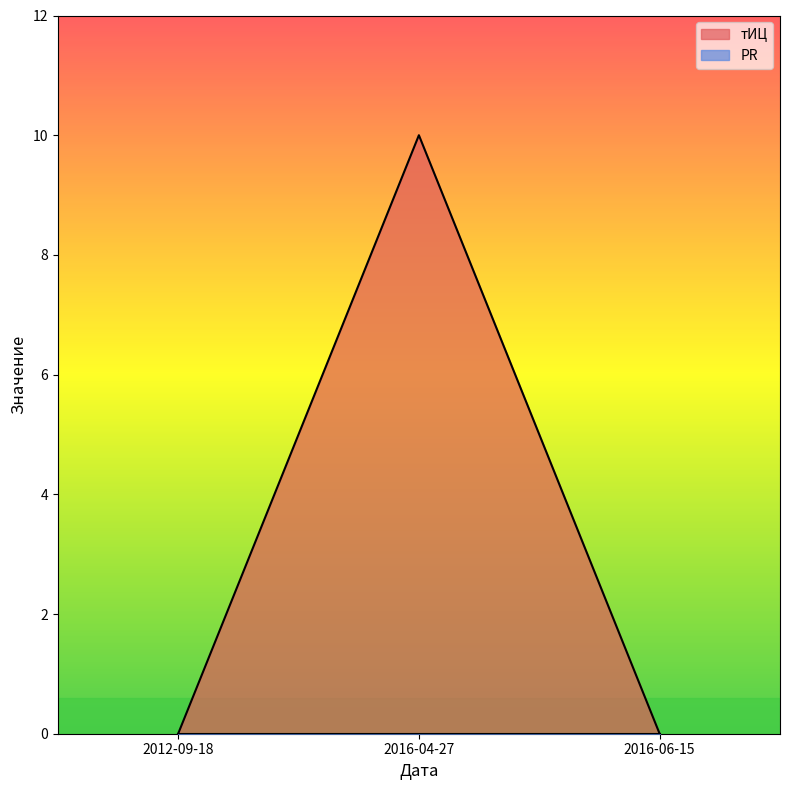

Between 2016-04-27 and 2012-09-18, which is larger?

2016-04-27